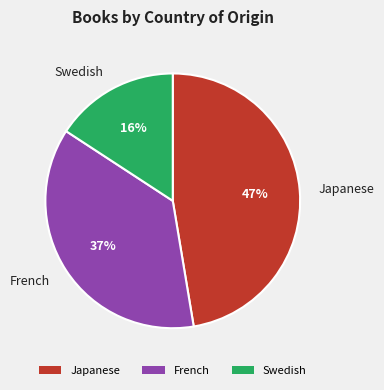

Does Swedish account for over 50% of the chart?

No